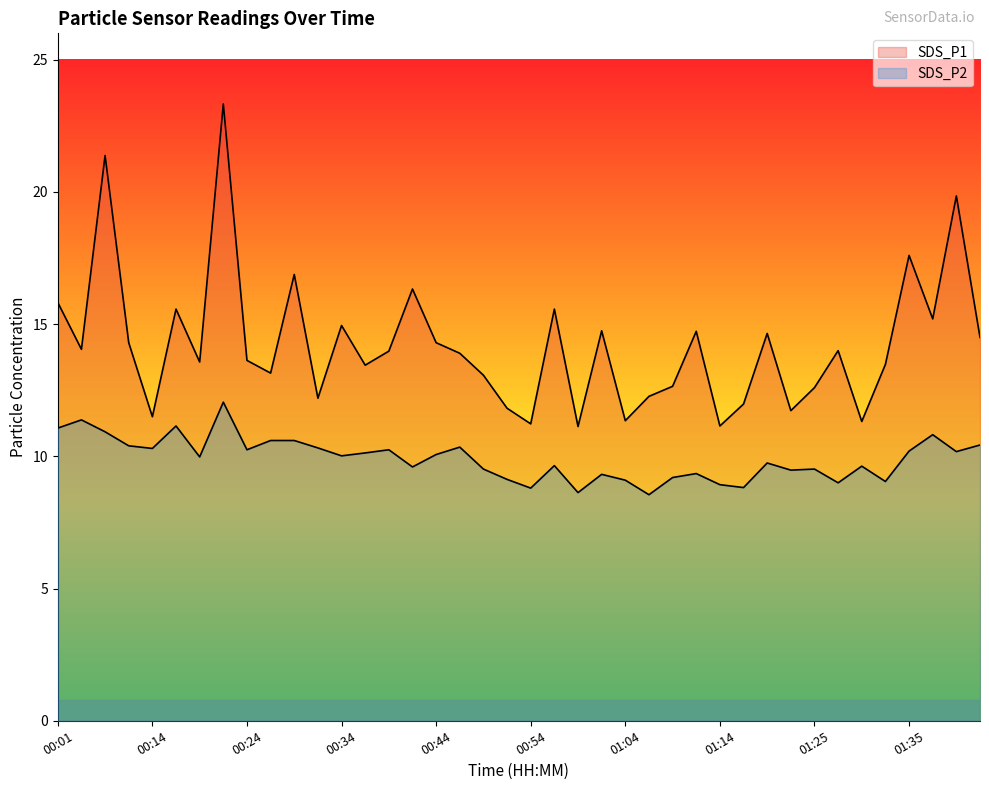

True or false: SDS_P2 and SDS_P1 cross at least once.

False